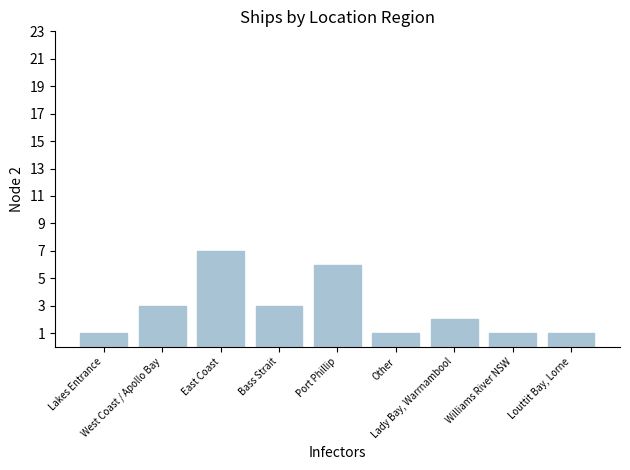

What is the sum of all values?

25